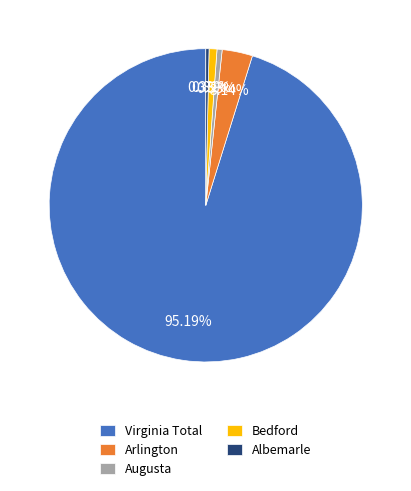

How many slices are in this pie chart?

5